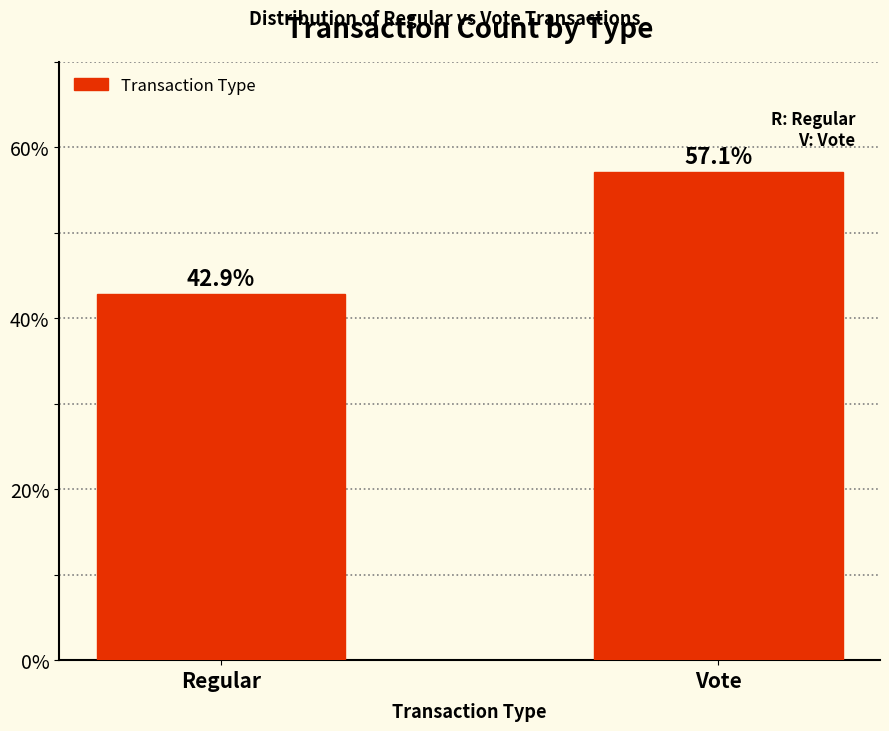

Is it true that the value at Regular is 42.9?

True